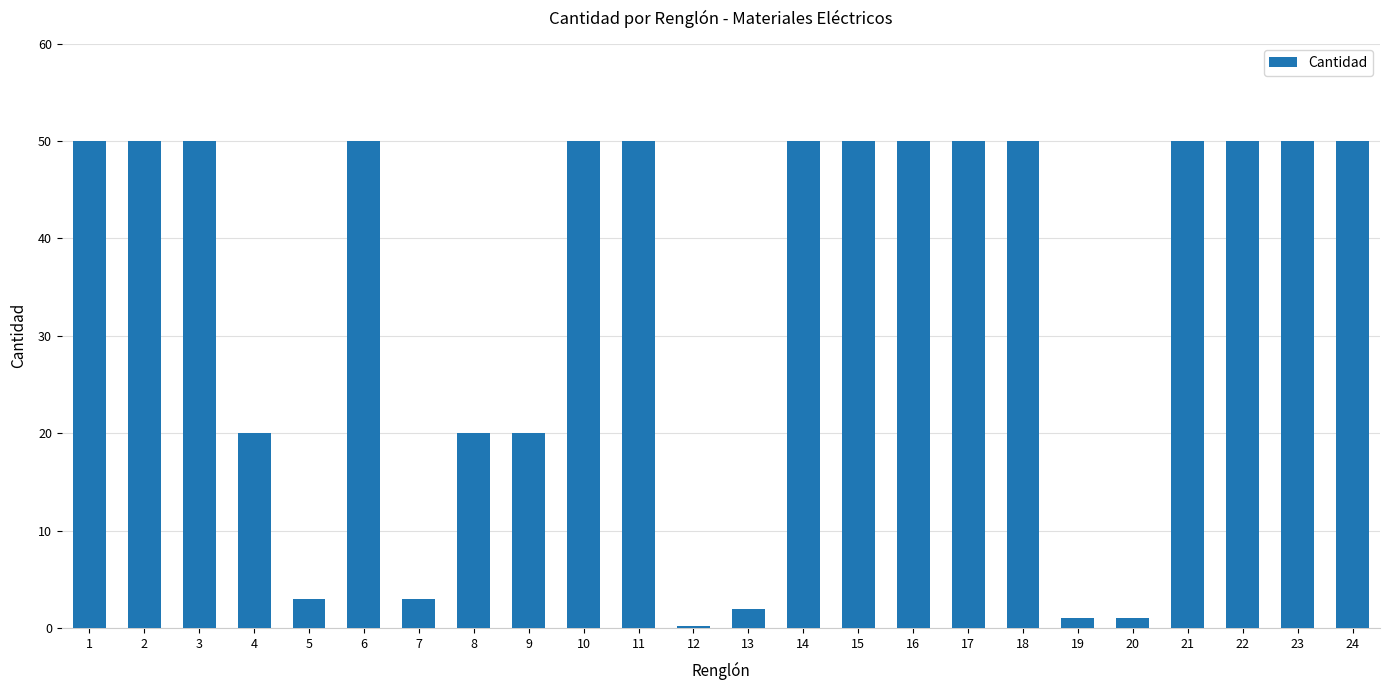

How many bars are there in total?

24